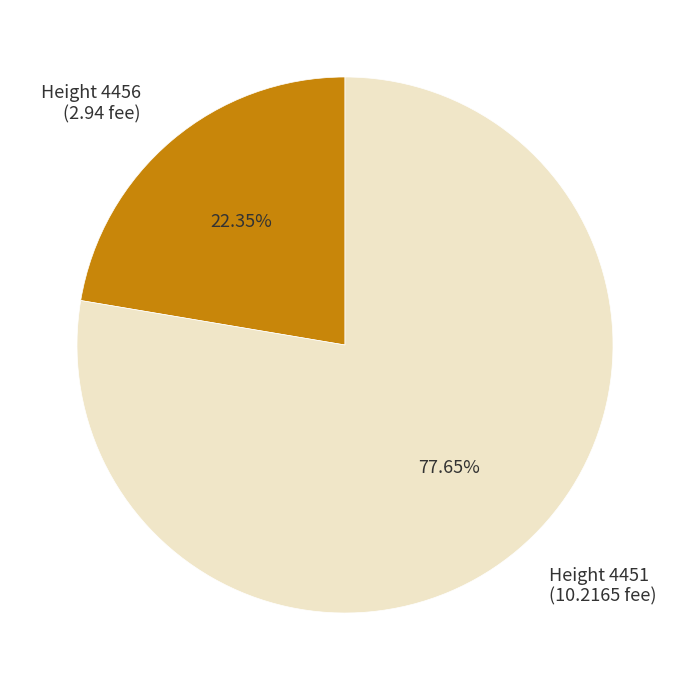

To the nearest percent, what is the average slice percentage?

50%